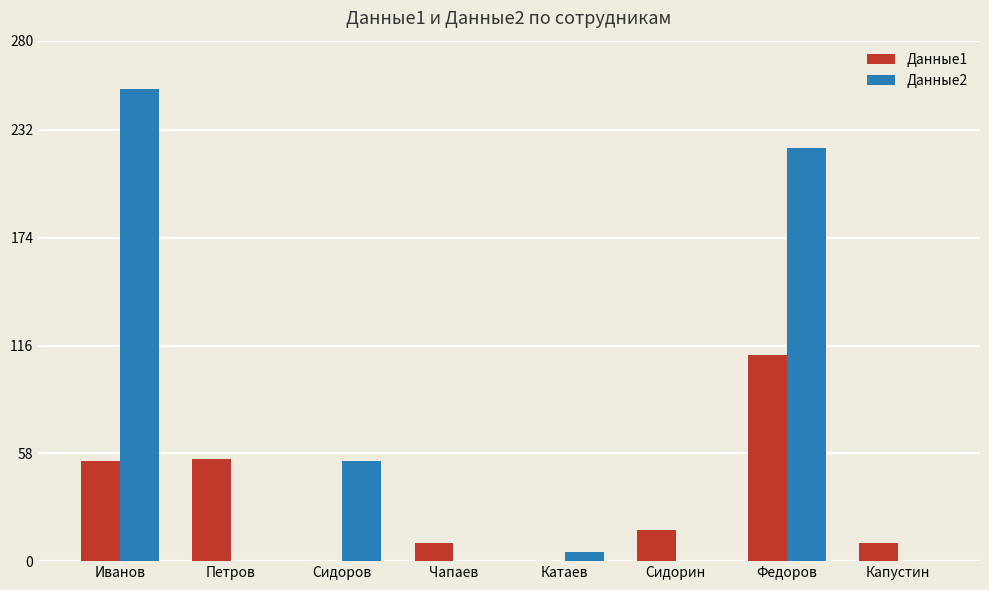

Which series has the widest spread of values?

Данные2